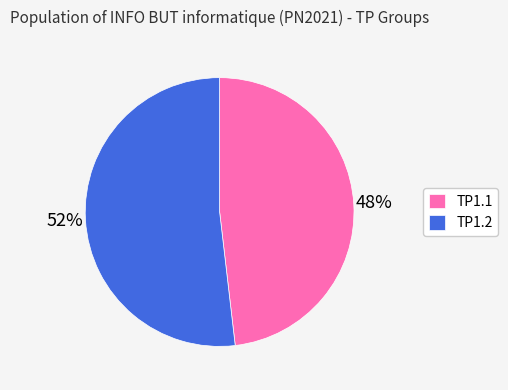

Is the sum of TP1.2 and TP1.1 greater than half?

Yes